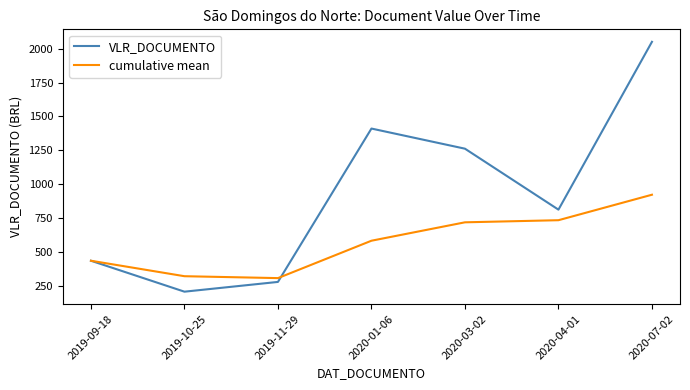

Which series ends up on top after the final intersection of VLR_DOCUMENTO and cumulative mean?

VLR_DOCUMENTO